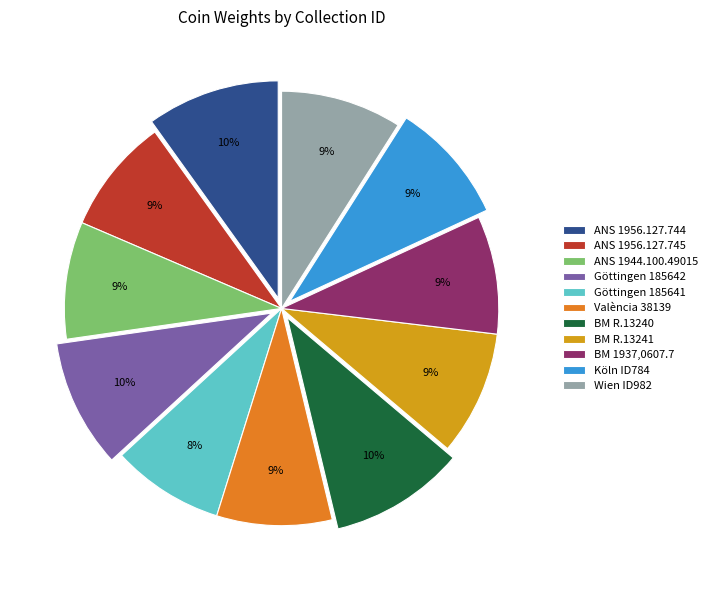

True or false: Göttingen 185642 accounts for 15% of the total.

False